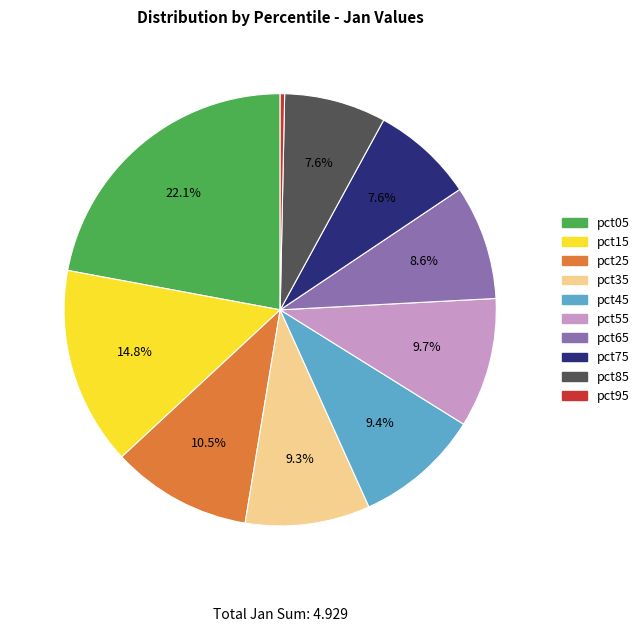

To the nearest percent, what portion does pct05 represent?

22%